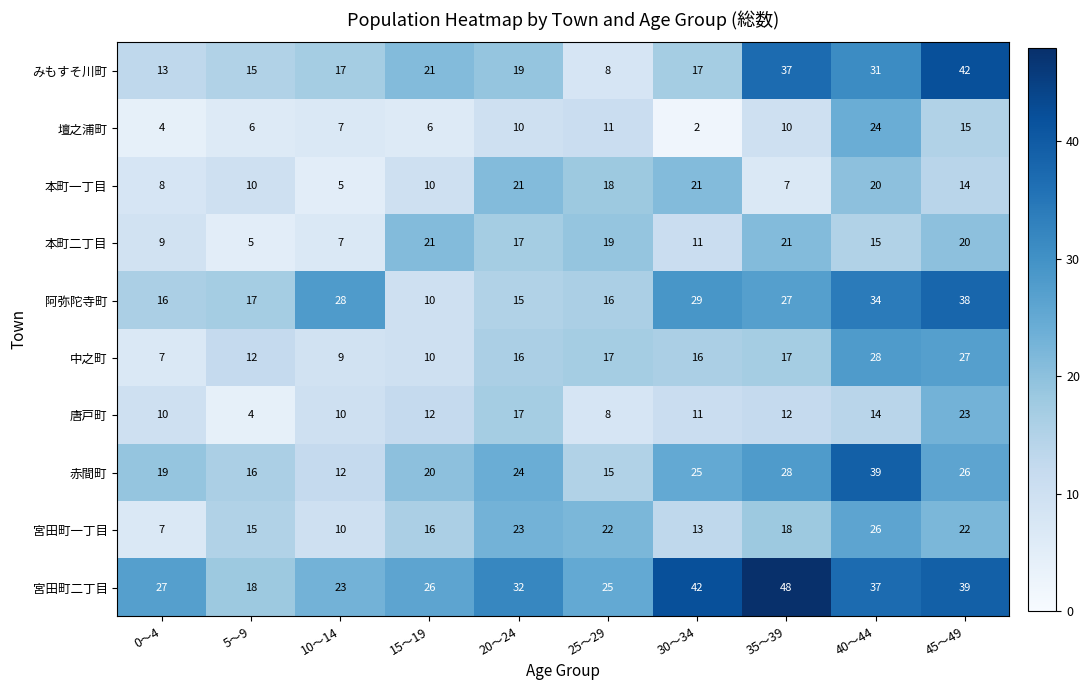

True or false: 宮田町一丁目 has a value of 10 at 10～14.

True